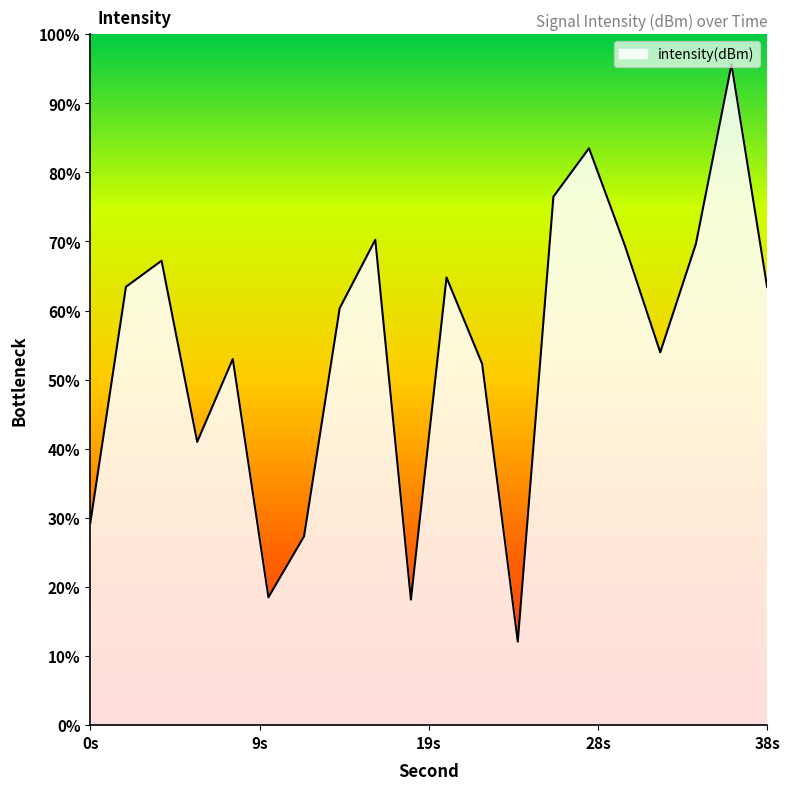

How many lines are shown in the chart?

1